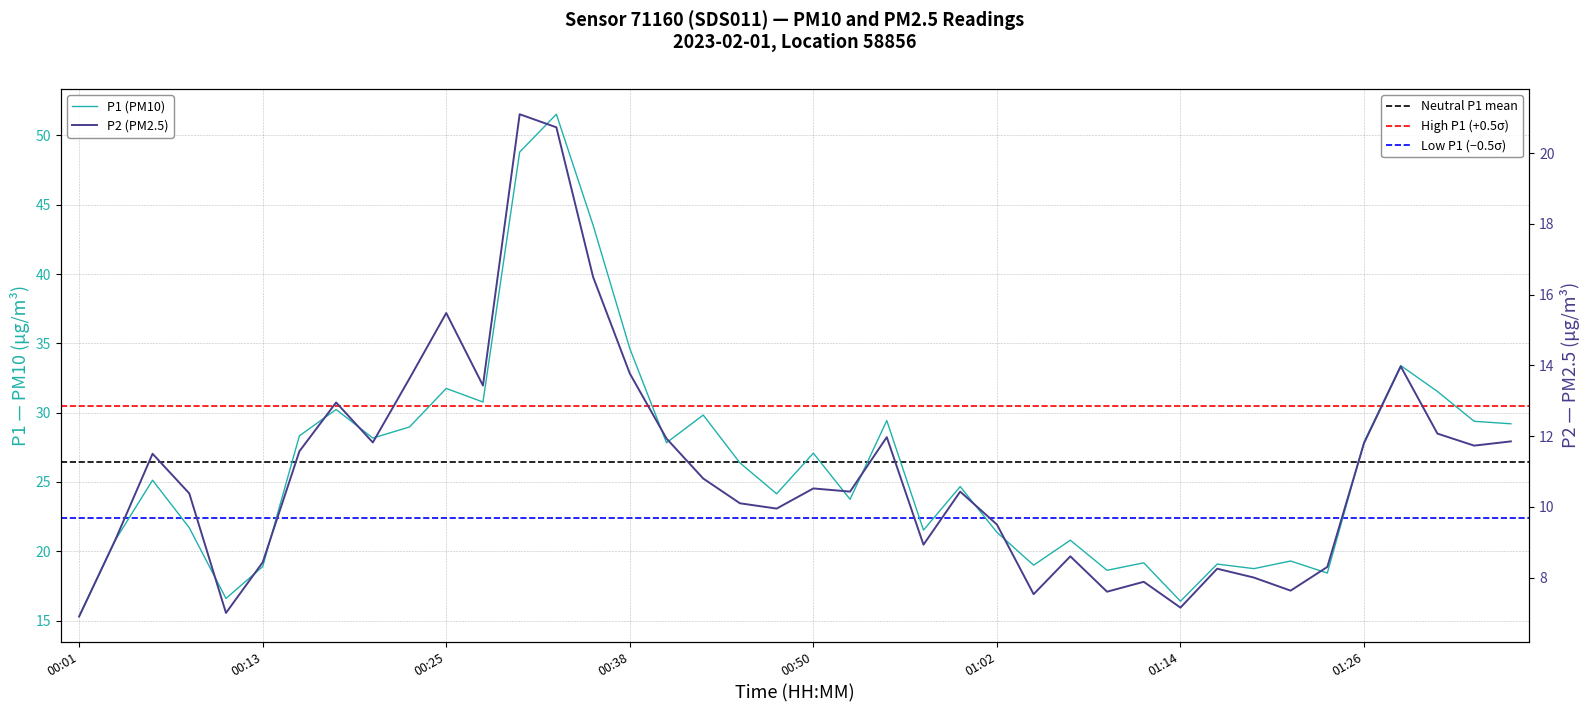

In P2 (PM2.5), how many points are lower than both neighbors (excluding endpoints)?

11